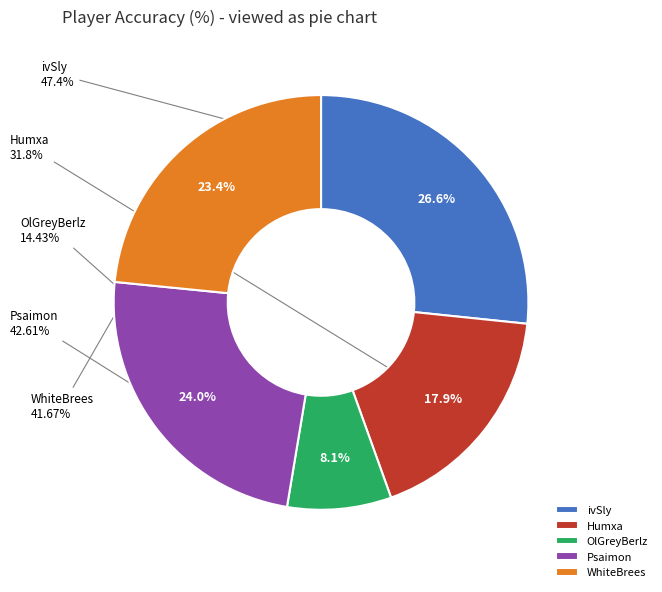

What percentage is the ivSly slice, to the nearest percent?

27%